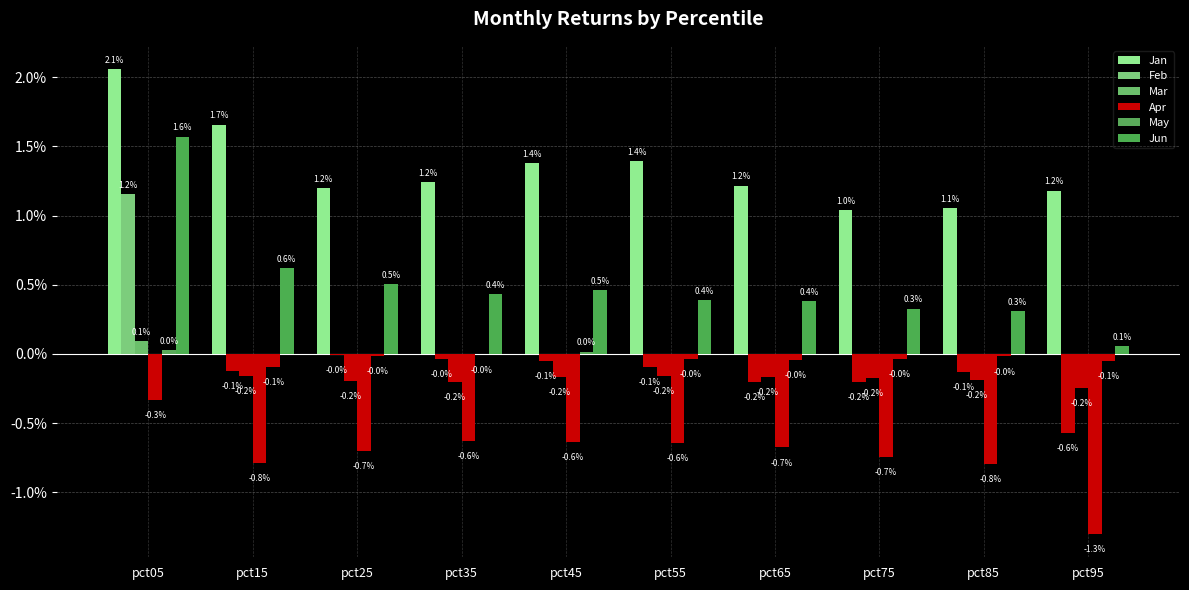

How many distinct data groups are displayed?

6